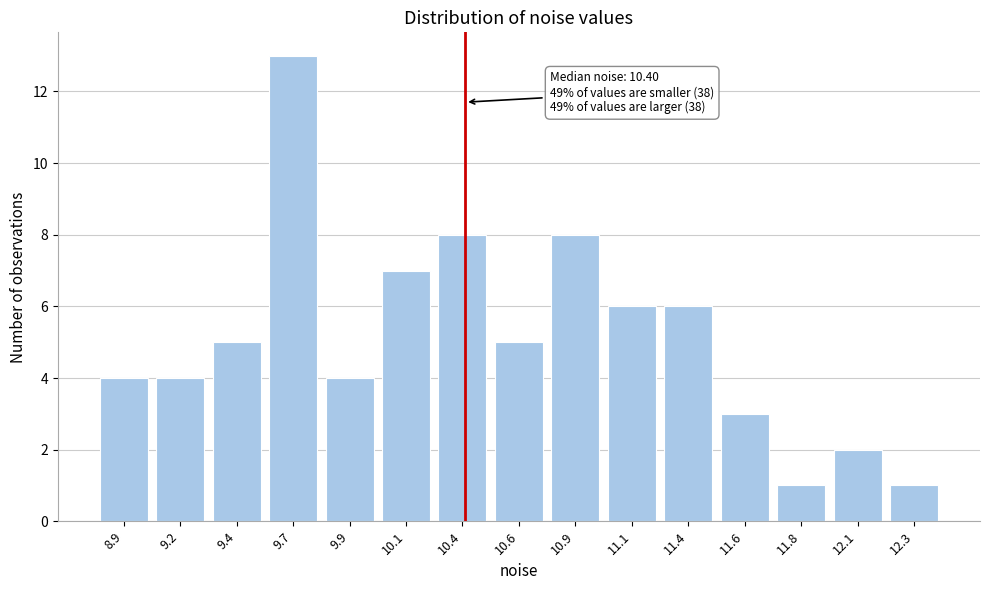

Reading right to left, list all the values displayed in this chart.

1	2	1	3	6	6	8	5	8	7	4	13	5	4	4